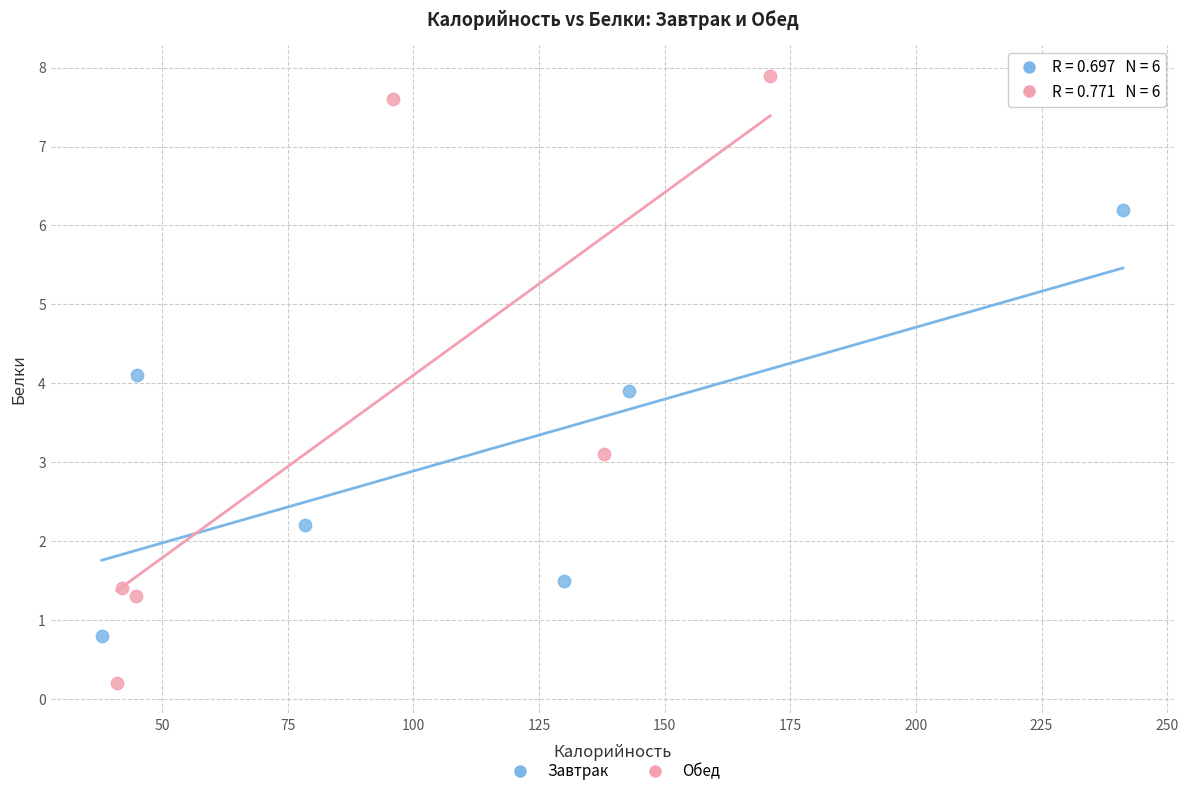

What are all the series names shown in the legend?

Завтрак, Обед